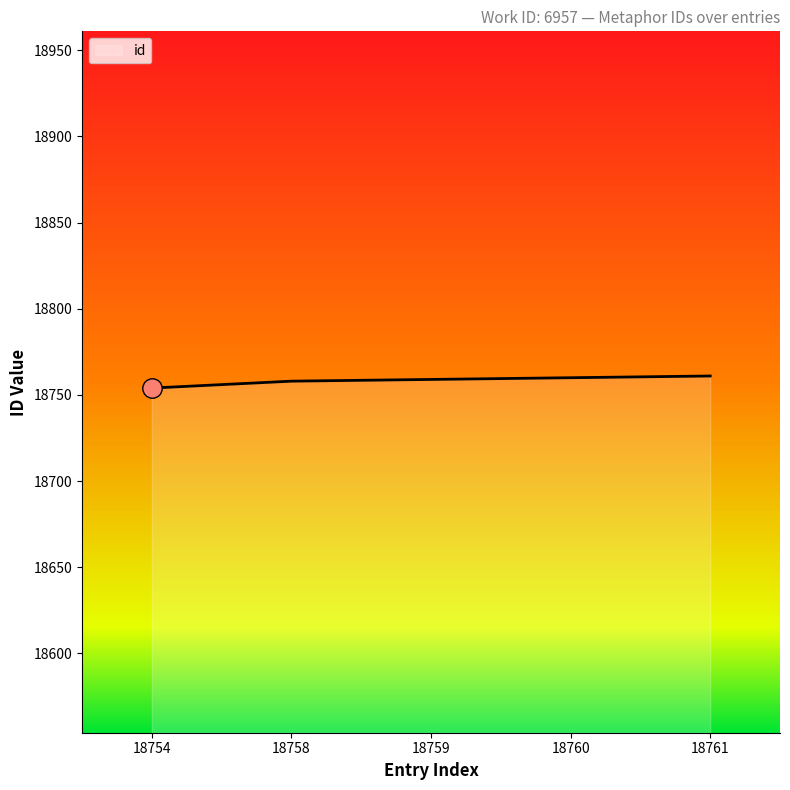

Is it true that the value at 18761 is 6755?

False